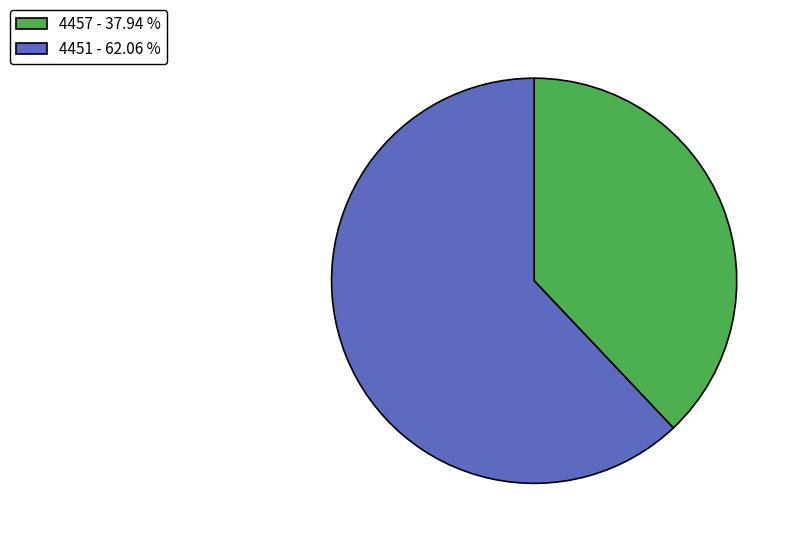

Is it true that 4457 is 31% of the pie?

False